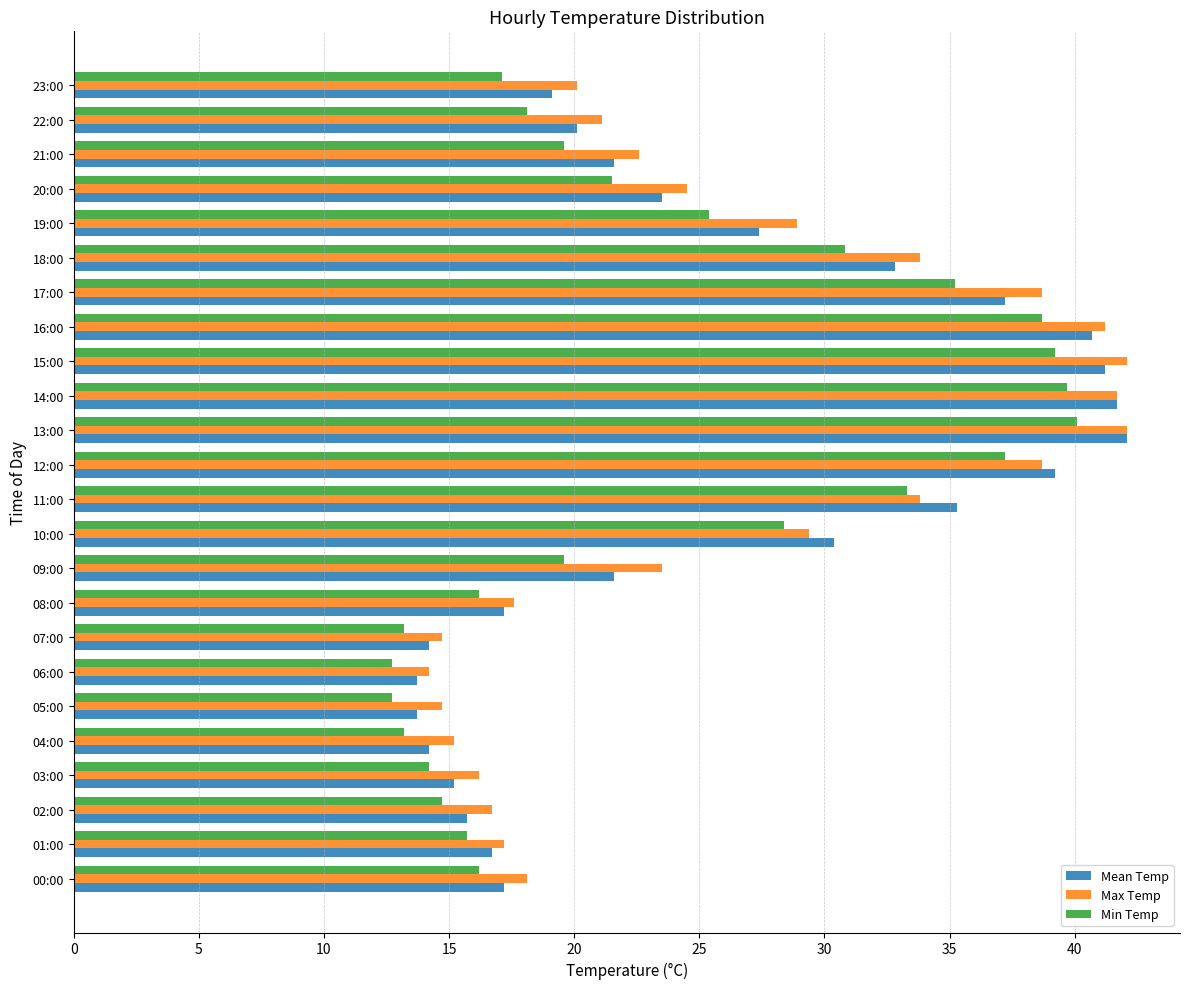

What is the greatest value displayed?

42.1